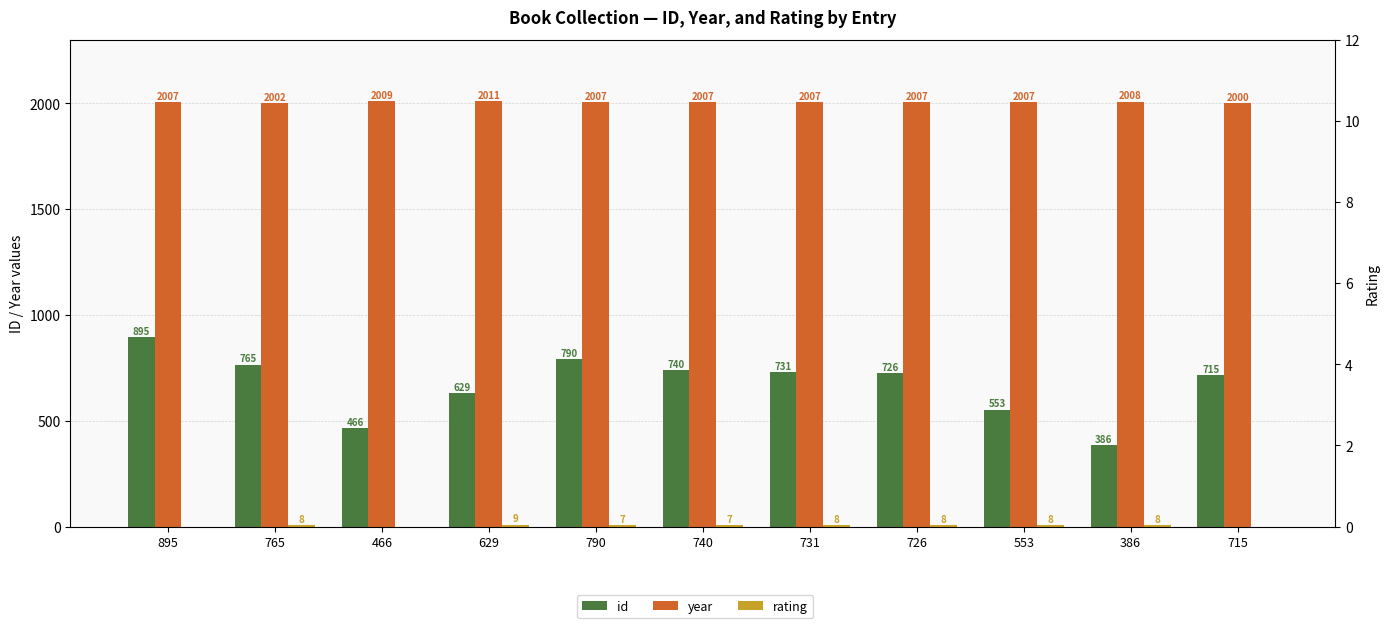

How many bars are there in each group?

3